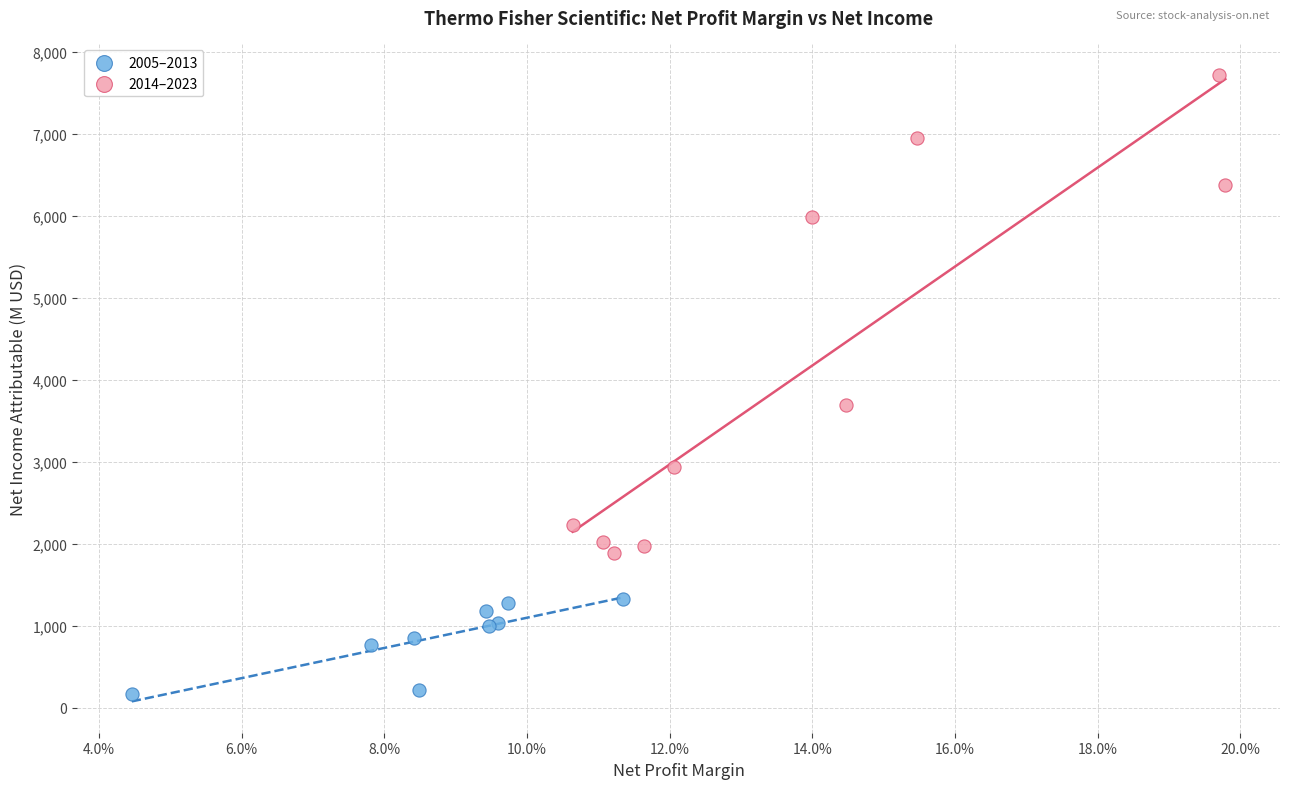

Which series has the largest Y range (max minus min)?

2014–2023